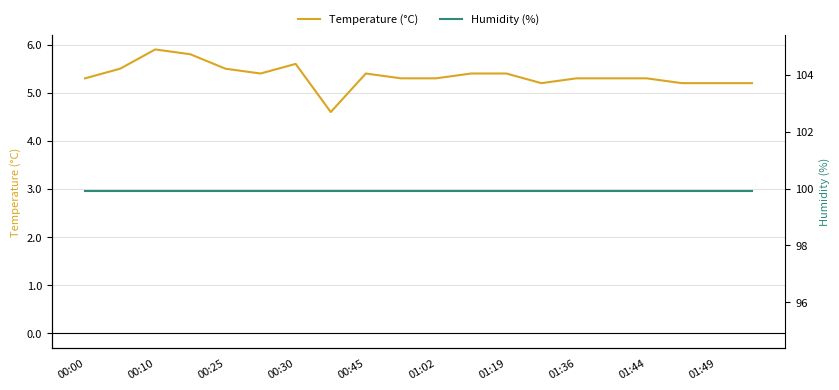

What is the lowest value of the Temperature (°C) series?

4.6